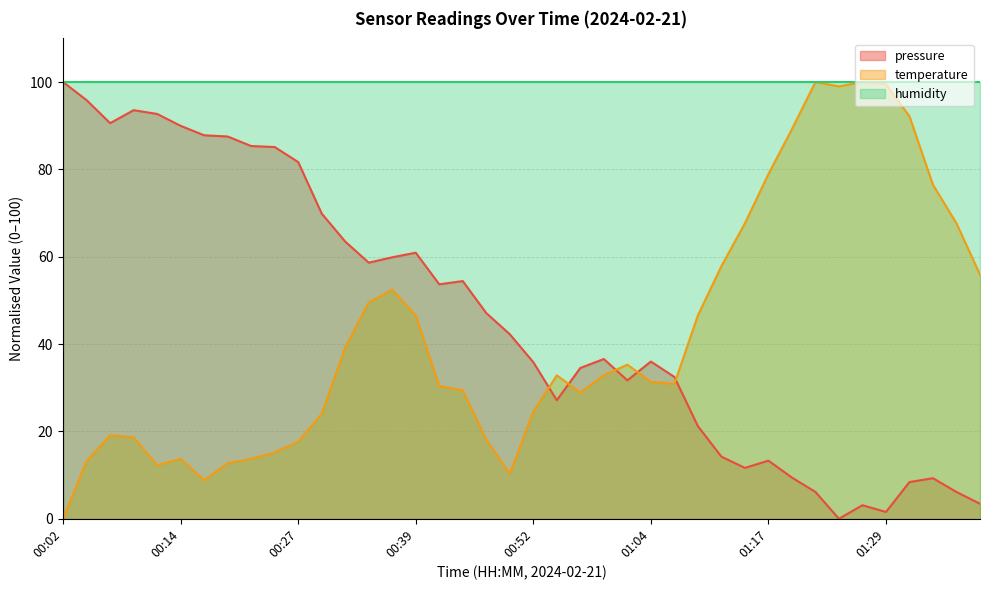

What position from the right is 01:32?

4